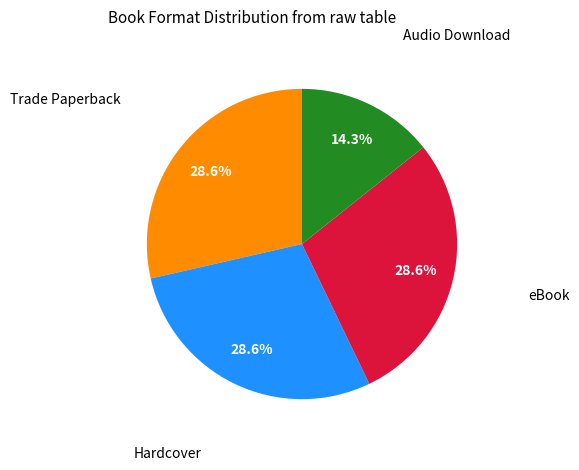

What is the ratio of the value at Audio Download to the value at eBook?

0.5